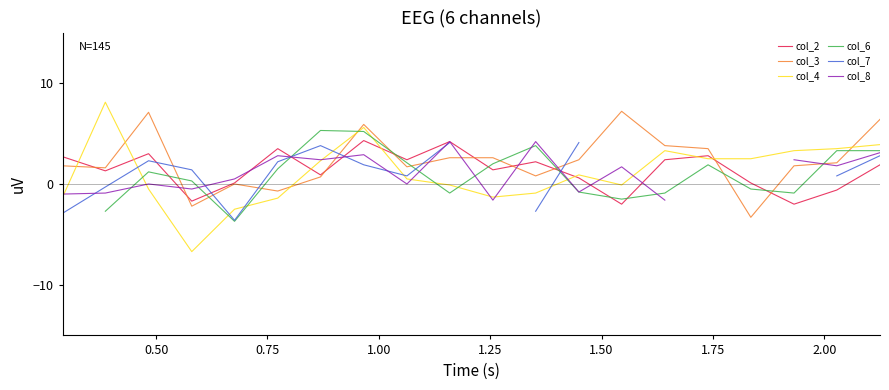

Which series has the largest range (max minus min)?

col_4